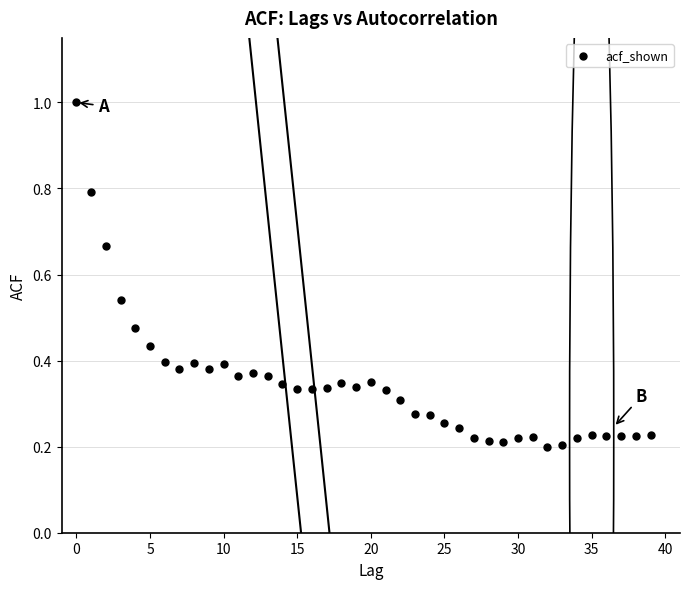

What is the range of Y values (max minus min)?

0.8